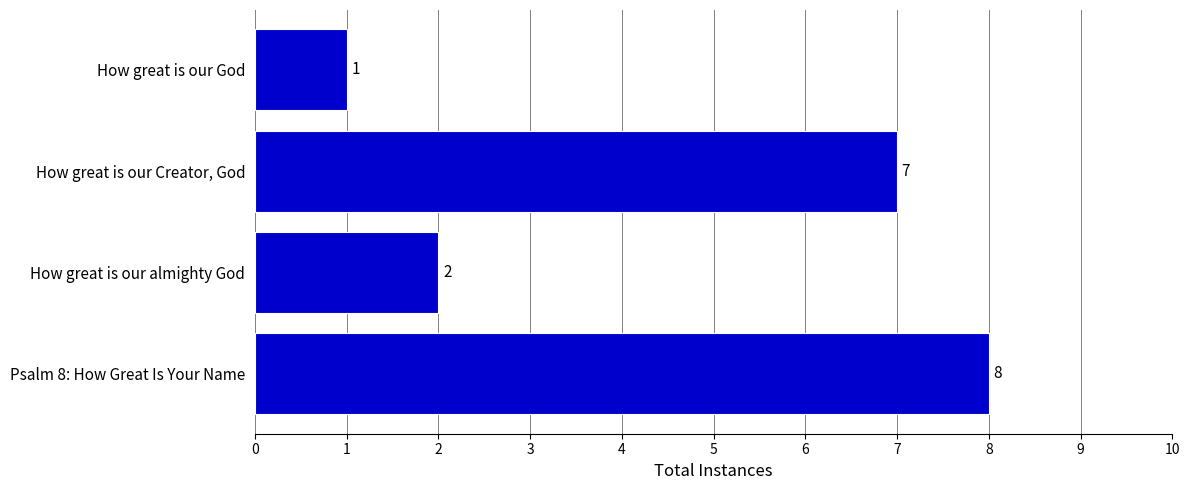

What position from the bottom is How great is our God?

4